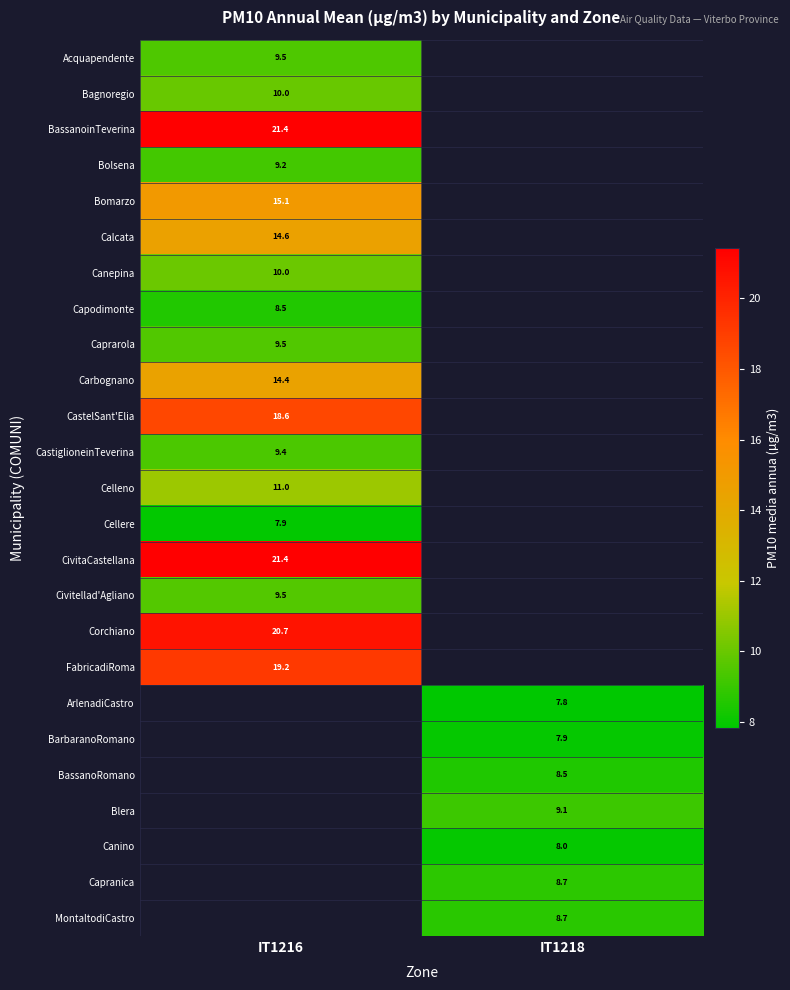

Which label corresponds to the largest value in the chart?

IT1216